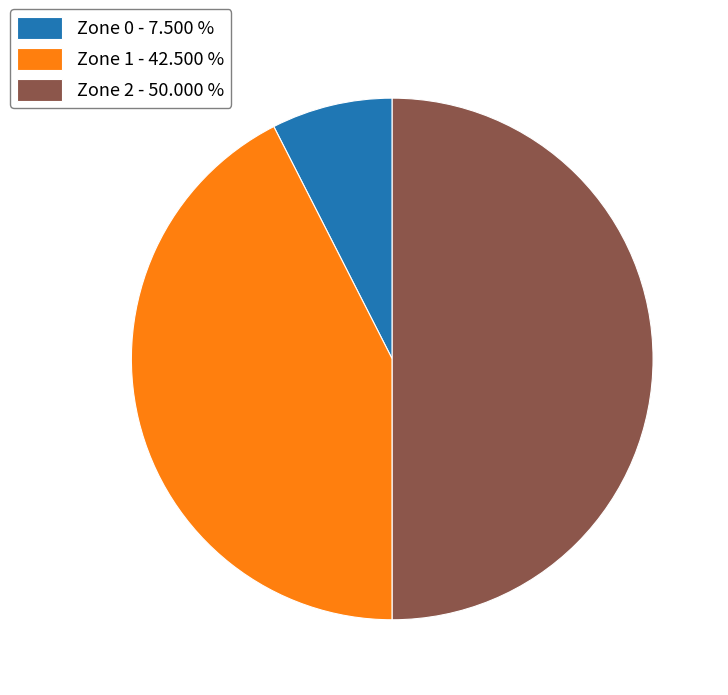

Do Zone 1 and Zone 2 together represent more than half of the pie?

Yes